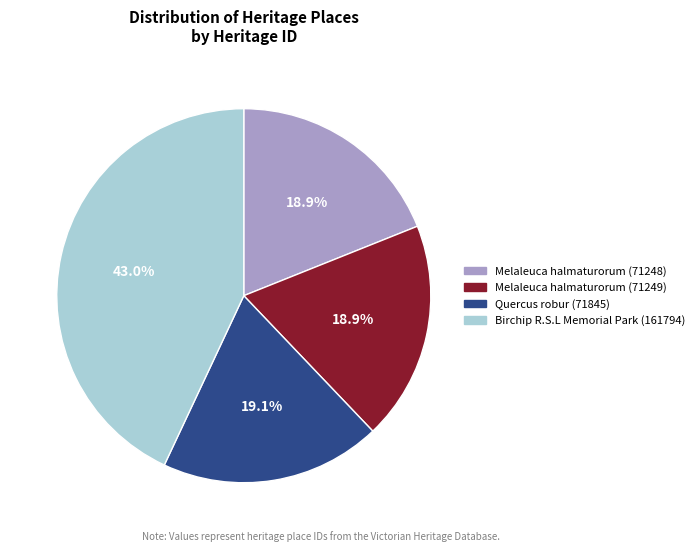

To the nearest percent, what is the difference between the largest and smallest slice percentages?

24%